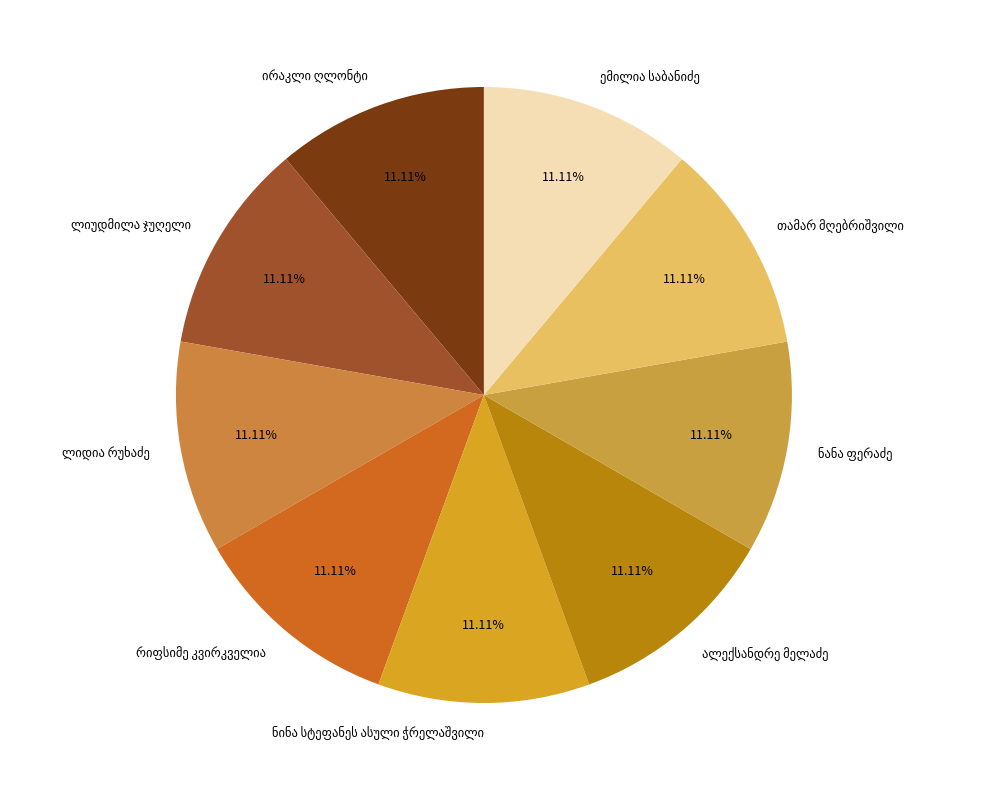

Count the number of slices in the pie.

9